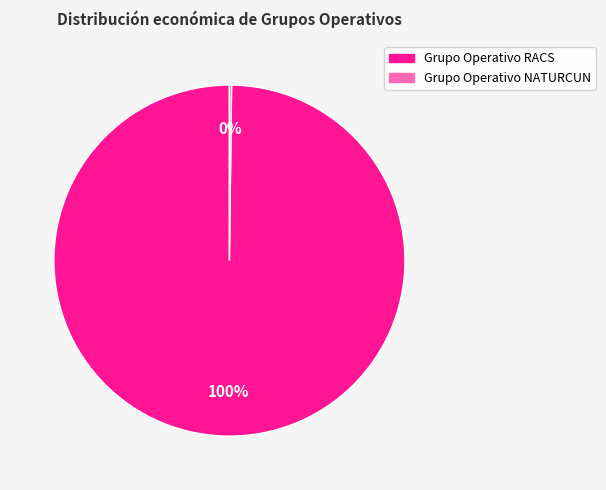

Is Grupo Operativo RACS the majority of the pie?

Yes